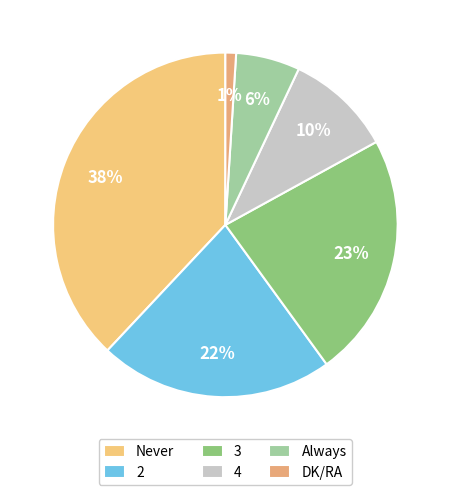

Is DK/RA the majority of the pie?

No